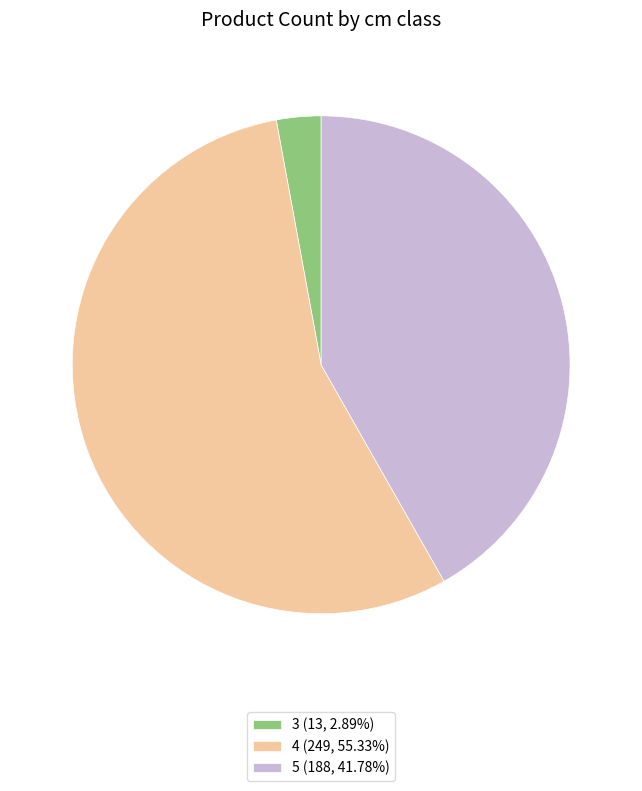

Which has a higher value, 4 or 5?

4